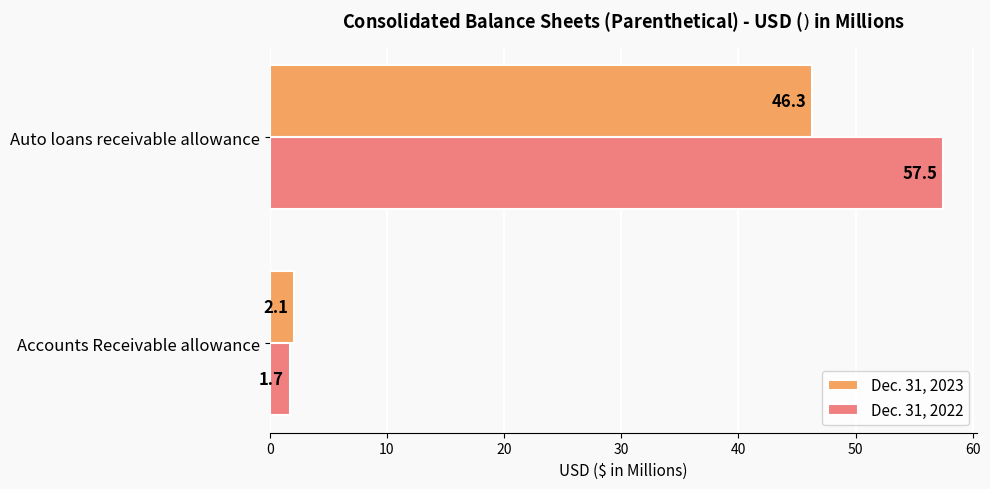

The Dec. 31, 2022 series shows 57.5 at Auto loans receivable allowance. True or false?

True